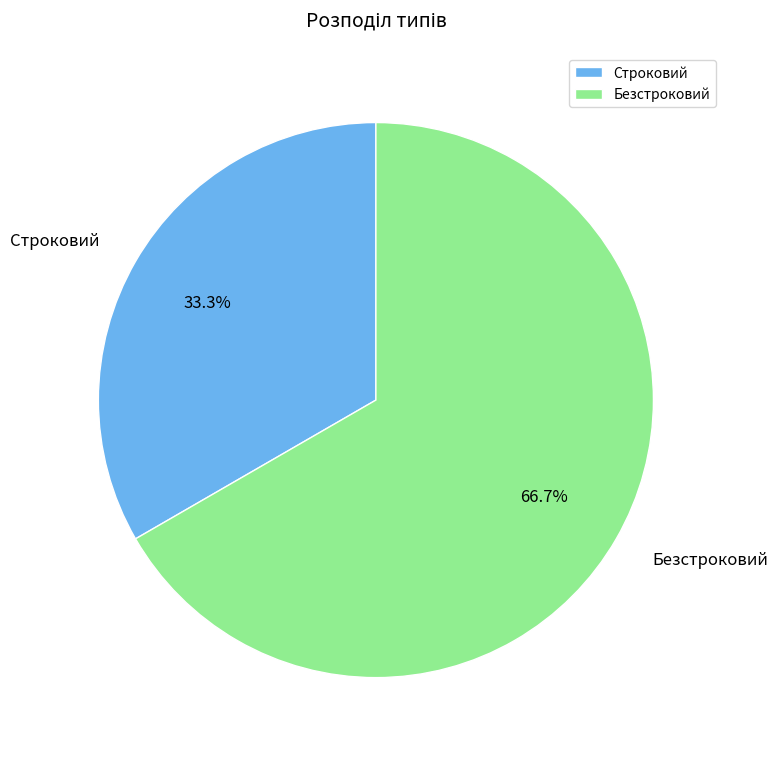

Is it true that Строковий is 41% of the pie?

False